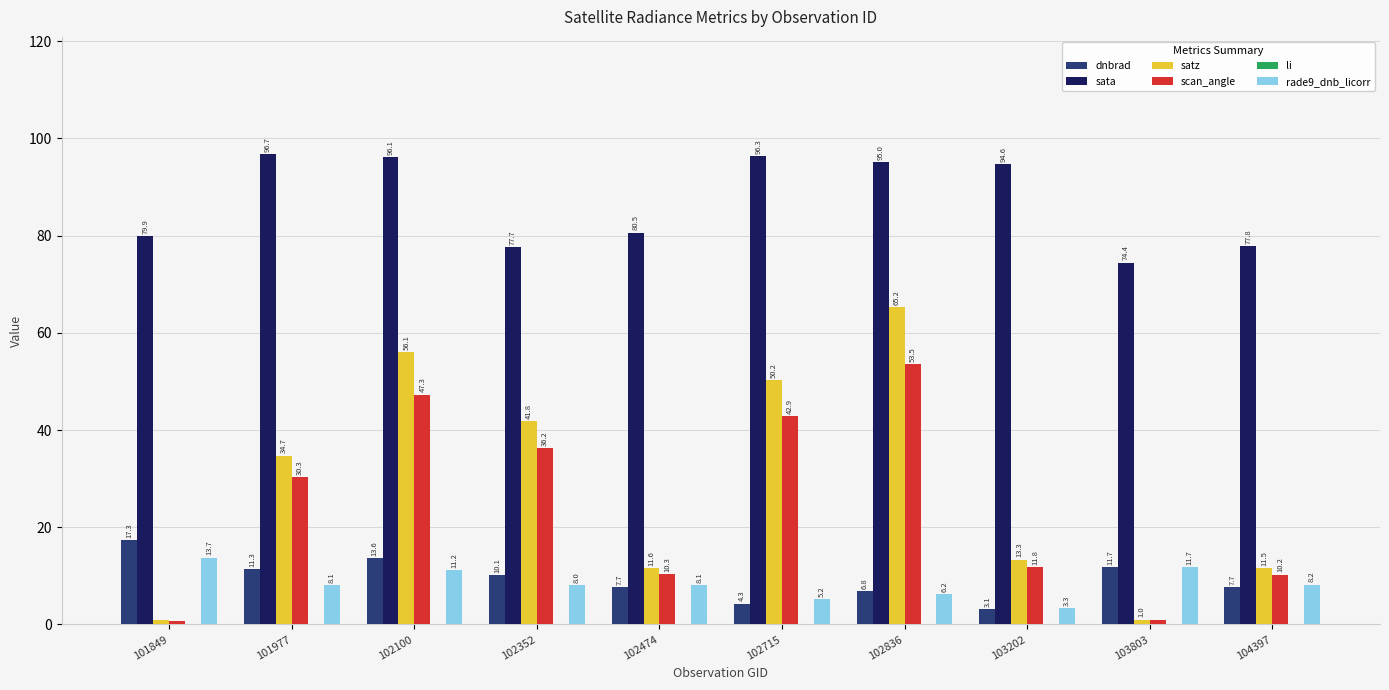

Which series has the largest total across all categories?

sata